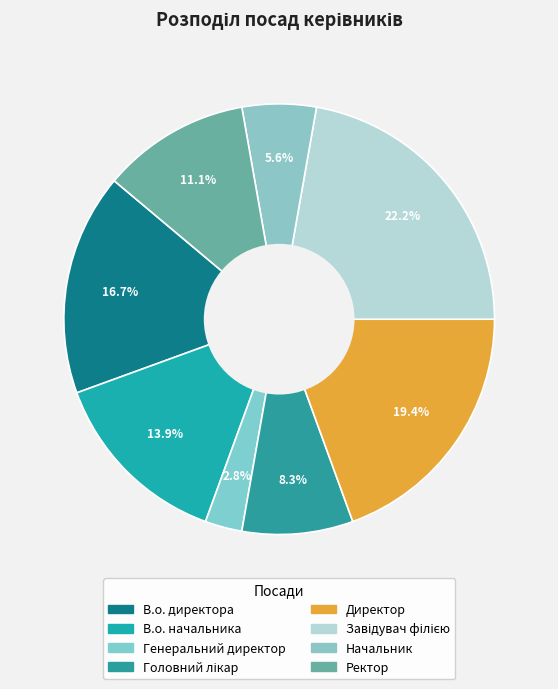

The Директор slice represents 11% of the pie. True or false?

False